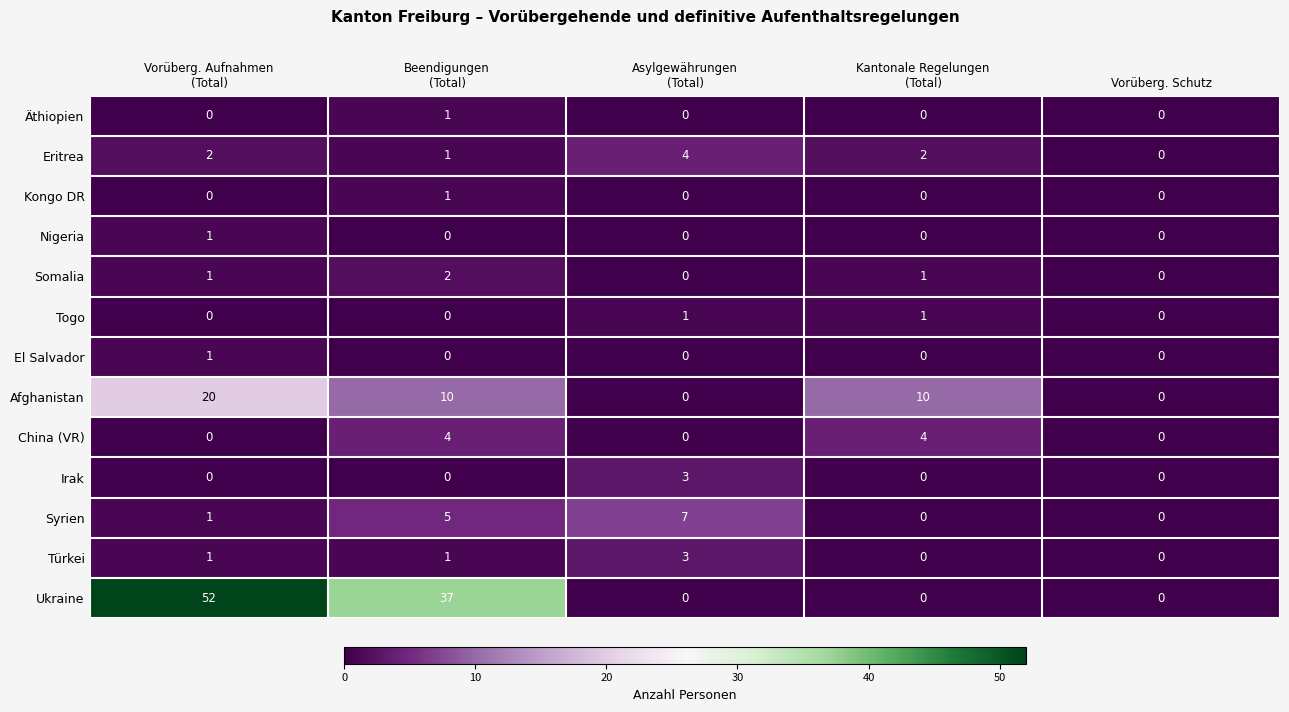

Between Vorüberg. Aufnahmen
(Total) and Vorüberg. Schutz, which series saw the biggest shift?

Ukraine